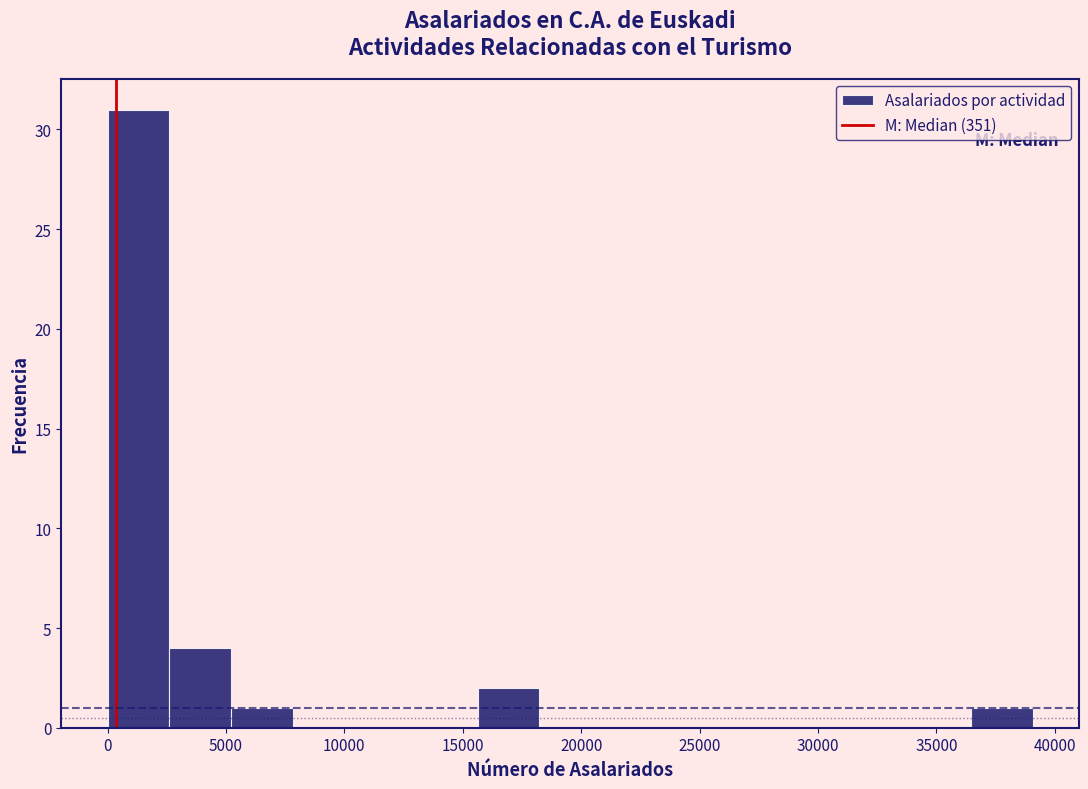

What is the height of the bar covering 0 to 2500 on the x-axis? Neither the bar edges nor the heights are printed on the chart, so give them approximately, as read against the axes.

31